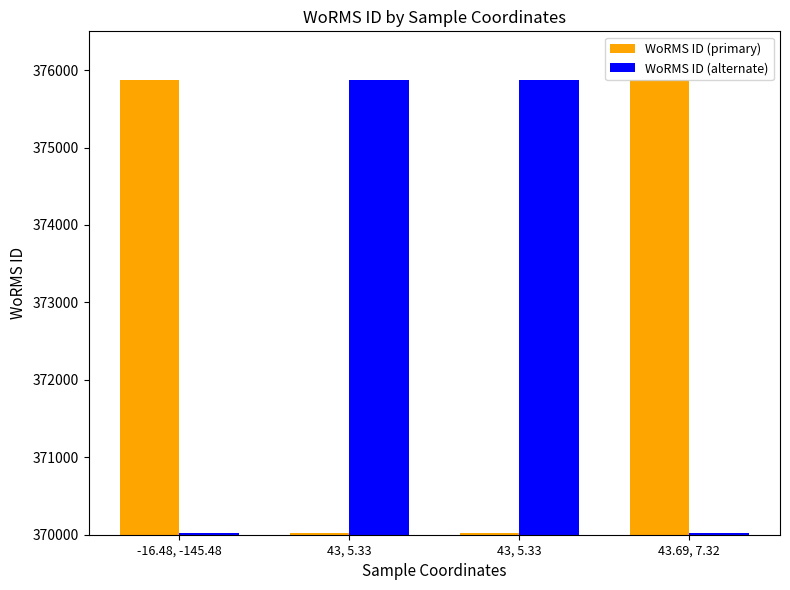

List the labels in order of WoRMS ID (alternate) value, smallest first.

-16.48, -145.48, 43.69, 7.32, 43, 5.33, 43, 5.33